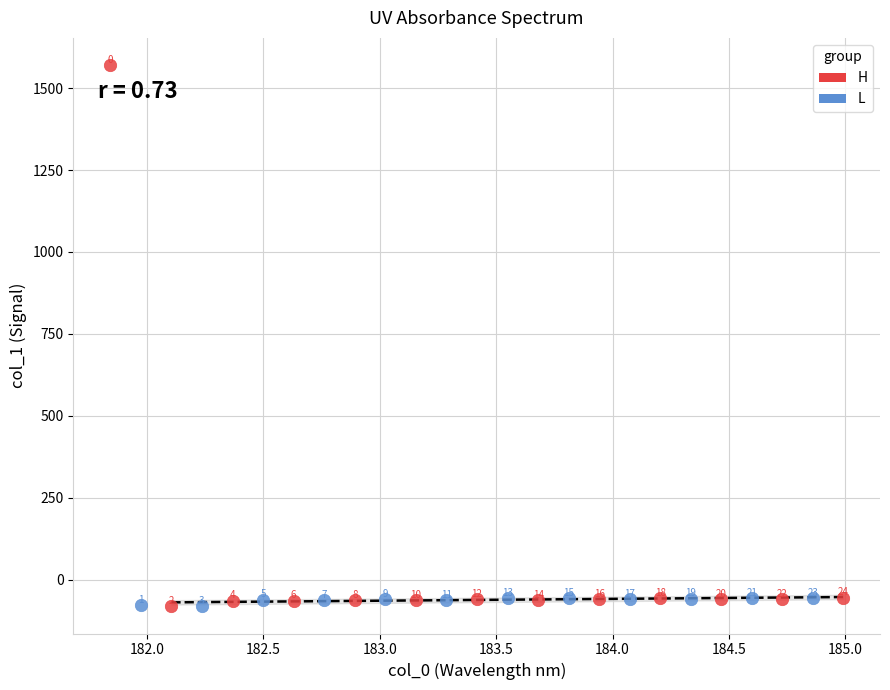

Which series reaches the maximum Y coordinate?

H